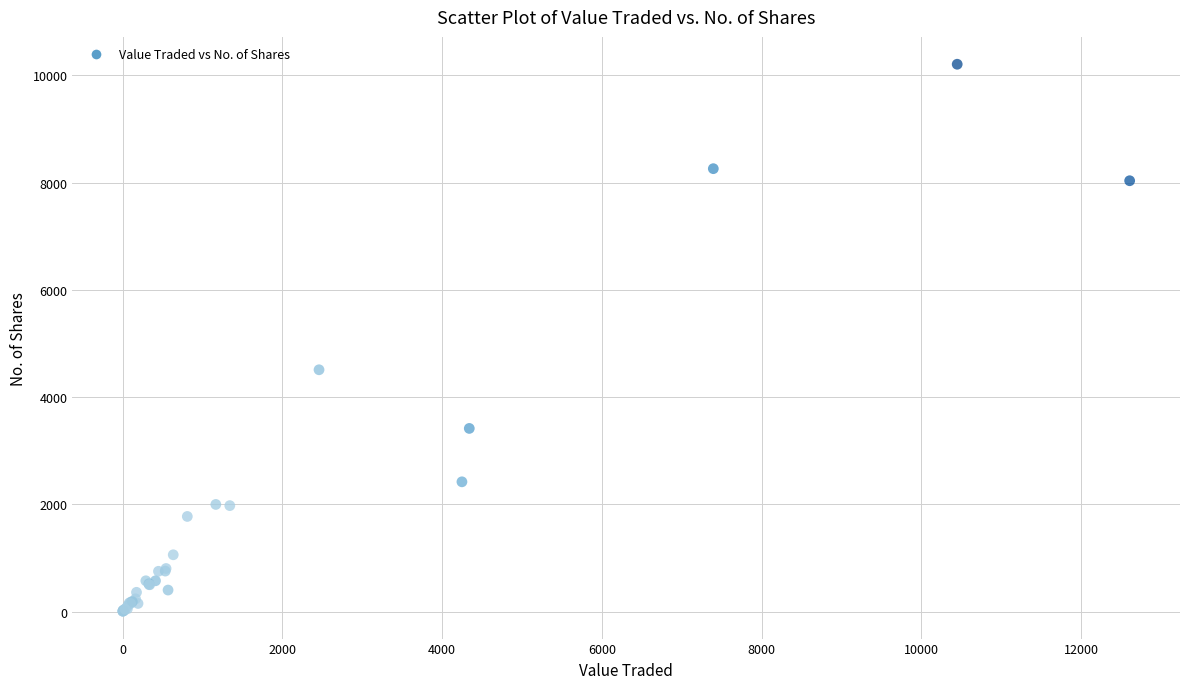

What Y value in the scatter plot is closest to 5106?

4509